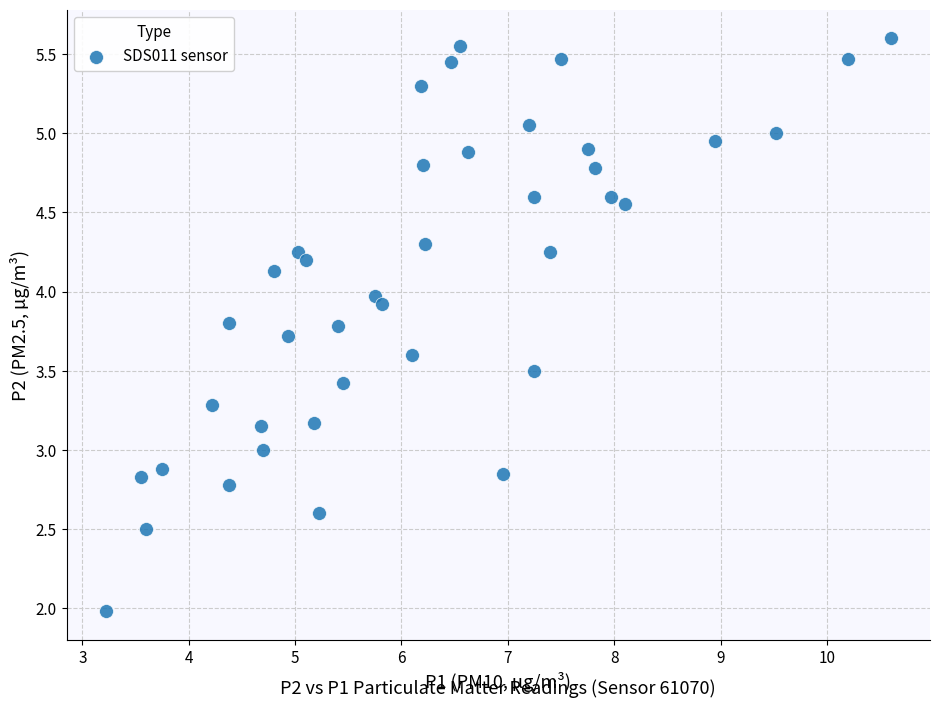

What is the range of X values (max minus min)?

7.4